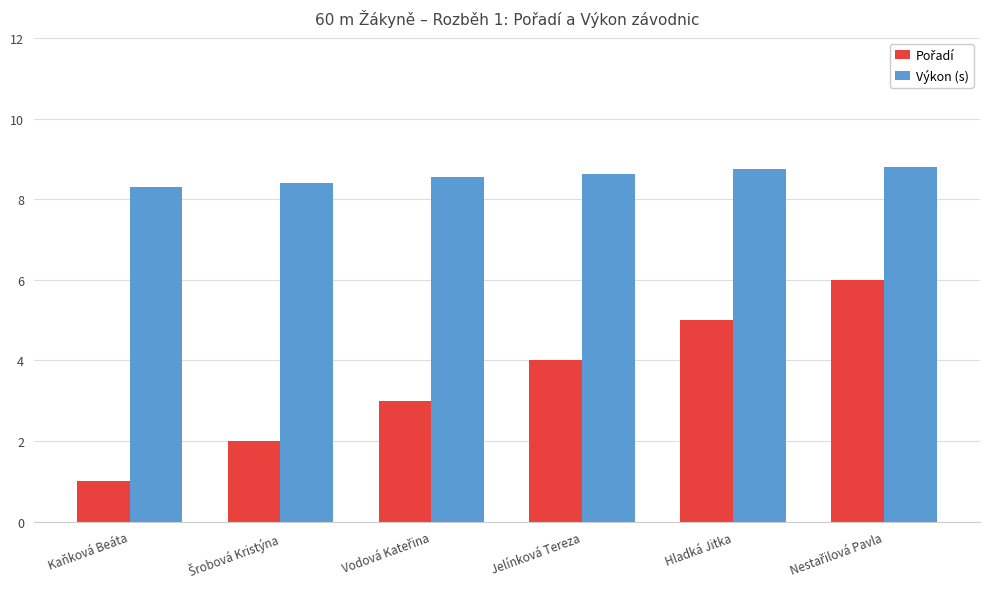

The value of Výkon (s) at Hladká Jitka is 2.8. True or false?

False